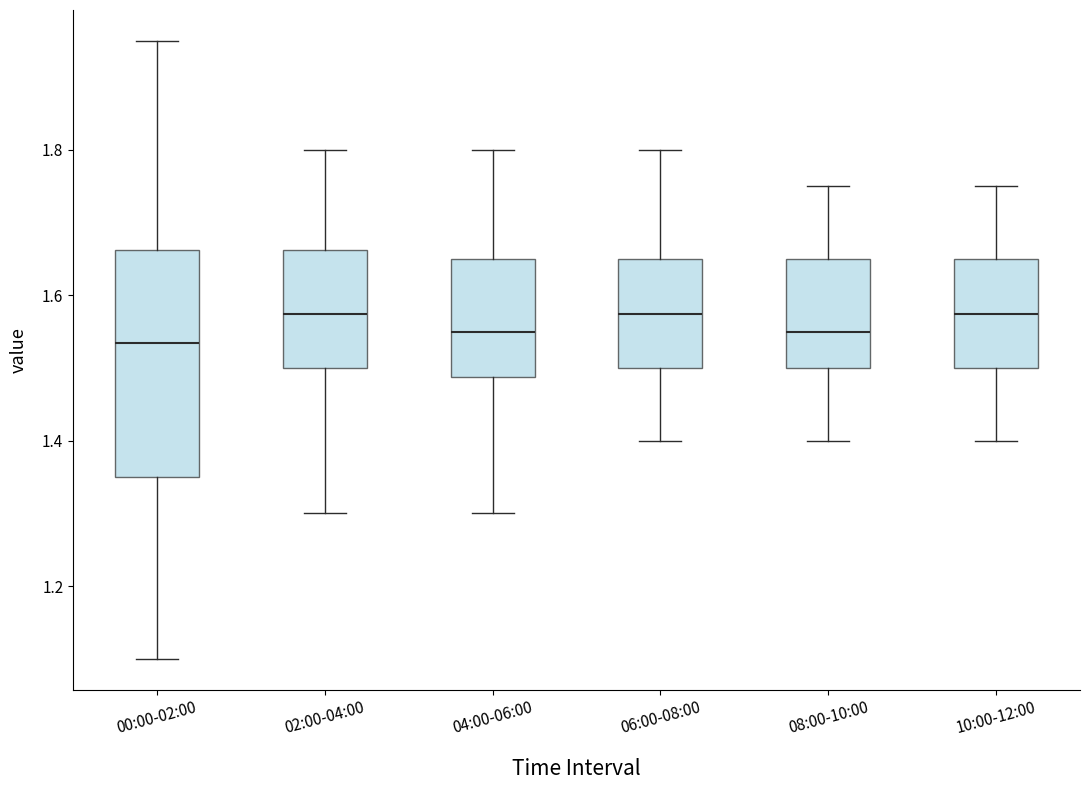

Reading left to right, read every box against the y-axis: the position of its median line, the range the box covers, and the ends of its whiskers. The values are not printed on the chart, so give them approximately, as read against the axis.

00:00-02:00: median 1.54, box 1.36 to 1.66, whiskers 1.10 to 1.96
02:00-04:00: median 1.58, box 1.50 to 1.66, whiskers 1.30 to 1.80
04:00-06:00: median 1.56, box 1.48 to 1.66, whiskers 1.30 to 1.80
06:00-08:00: median 1.58, box 1.50 to 1.66, whiskers 1.40 to 1.80
08:00-10:00: median 1.56, box 1.50 to 1.66, whiskers 1.40 to 1.76
10:00-12:00: median 1.58, box 1.50 to 1.66, whiskers 1.40 to 1.76